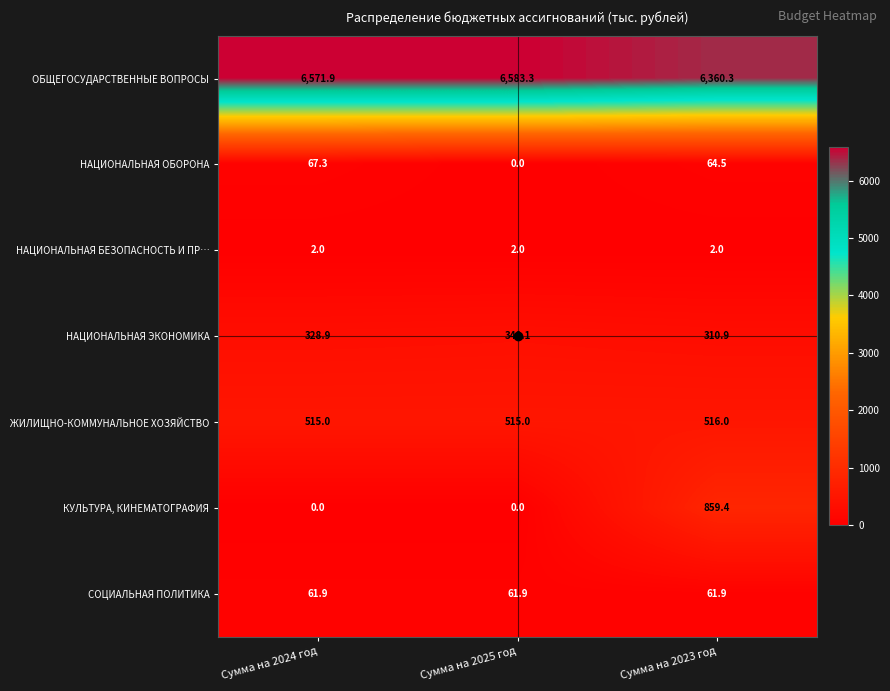

What is the difference between the highest and lowest values at Сумма на 2025 год?

6583.3